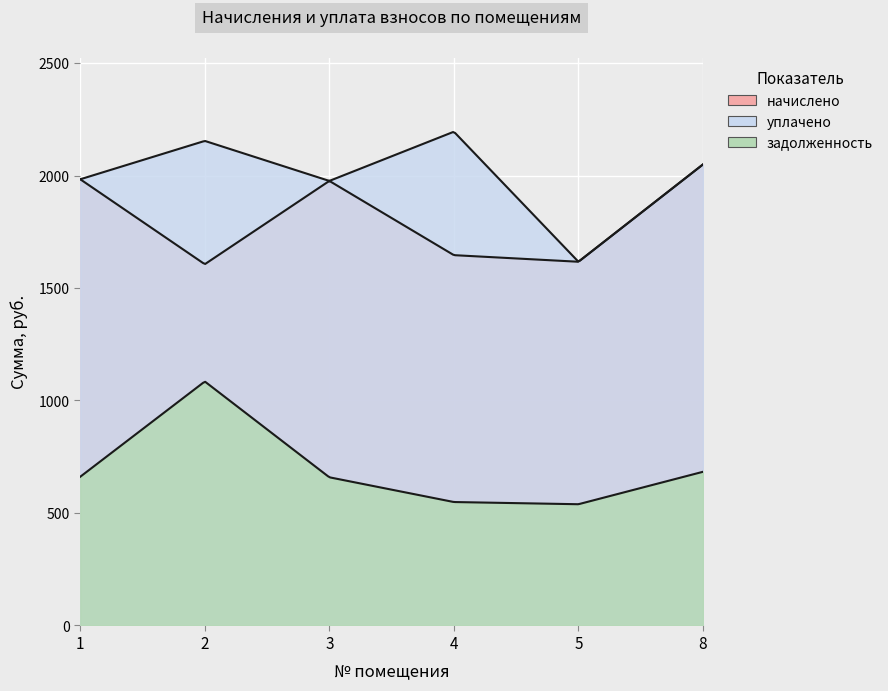

The начислено series shows 2347.5 at 4. True or false?

False